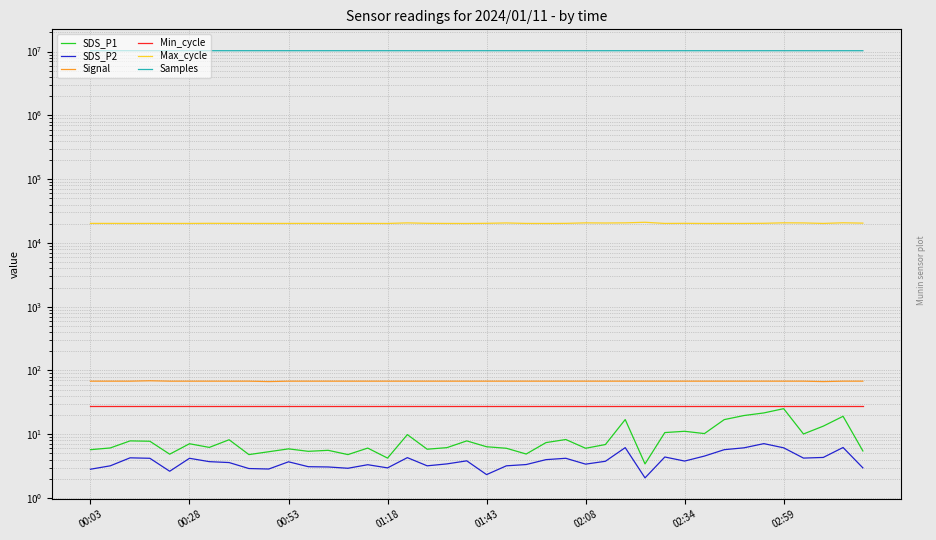

In Signal, how many points are lower than both neighbors (excluding endpoints)?

2